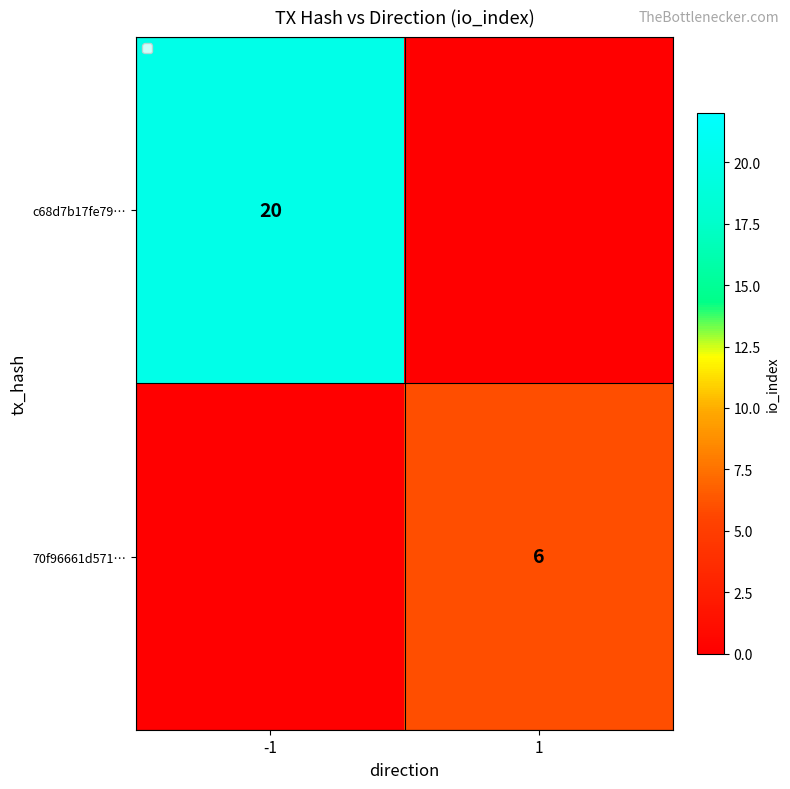

What is the spread (max minus min) of values at 1?

6